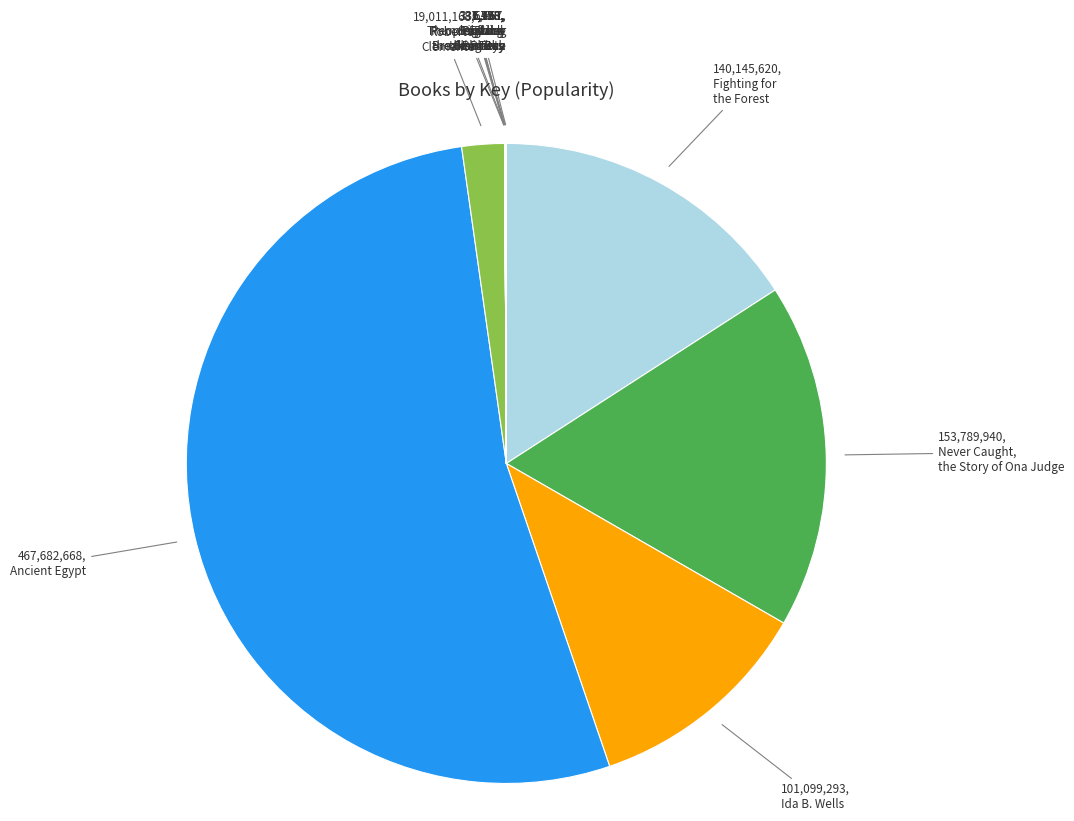

Is there a majority slice in this chart?

Yes